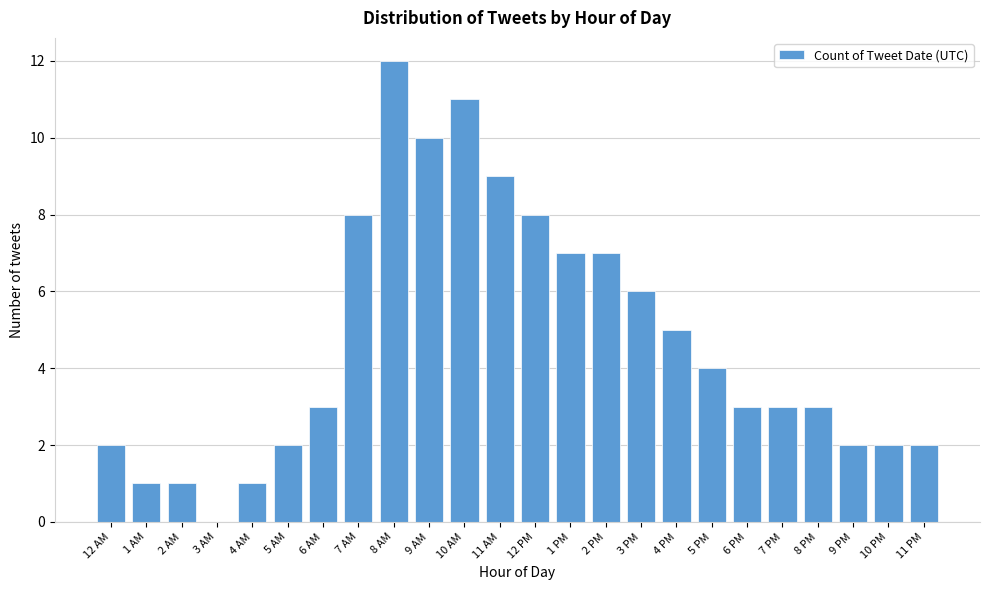

Reading left to right, list all the values displayed in this chart.

12 AM=2	1 AM=1	2 AM=1	3 AM=0	4 AM=1	5 AM=2	6 AM=3	7 AM=8	8 AM=12	9 AM=10	10 AM=11	11 AM=9	12 PM=8	1 PM=7	2 PM=7	3 PM=6	4 PM=5	5 PM=4	6 PM=3	7 PM=3	8 PM=3	9 PM=2	10 PM=2	11 PM=2